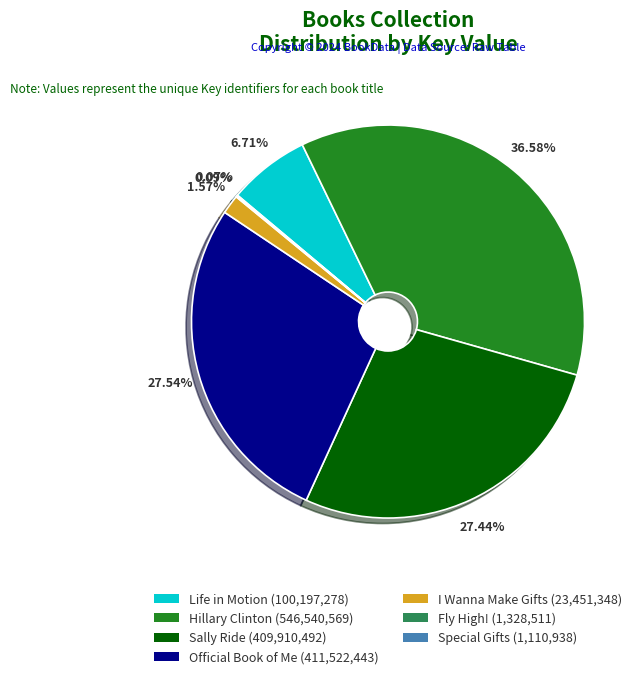

What is the ratio of the value at Official Book of Me to the value at Sally Ride?

1.0